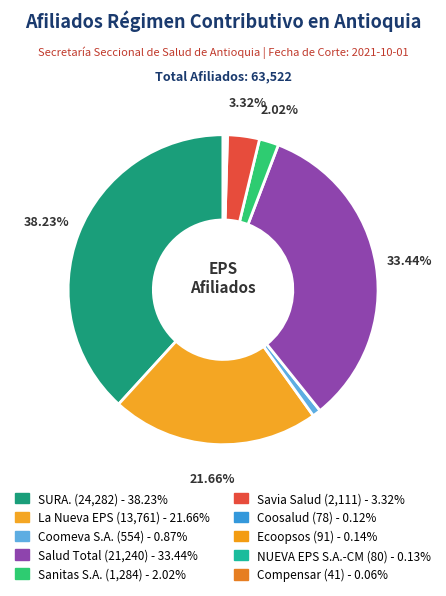

To the nearest percent, what is the difference between the Ecoopsos and Sanitas S.A. slice percentages?

2%